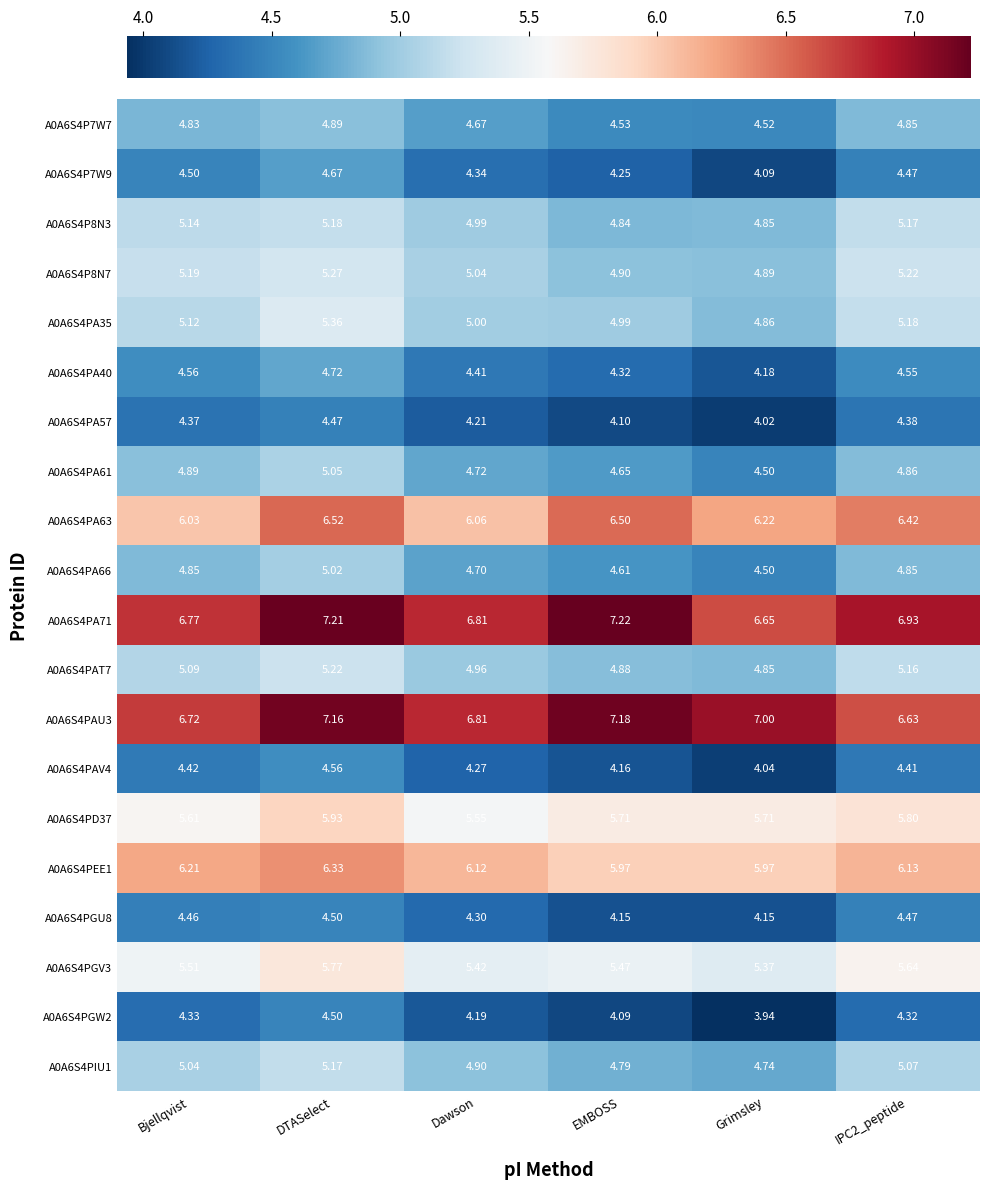

Which series has the largest total across all categories?

A0A6S4PA71